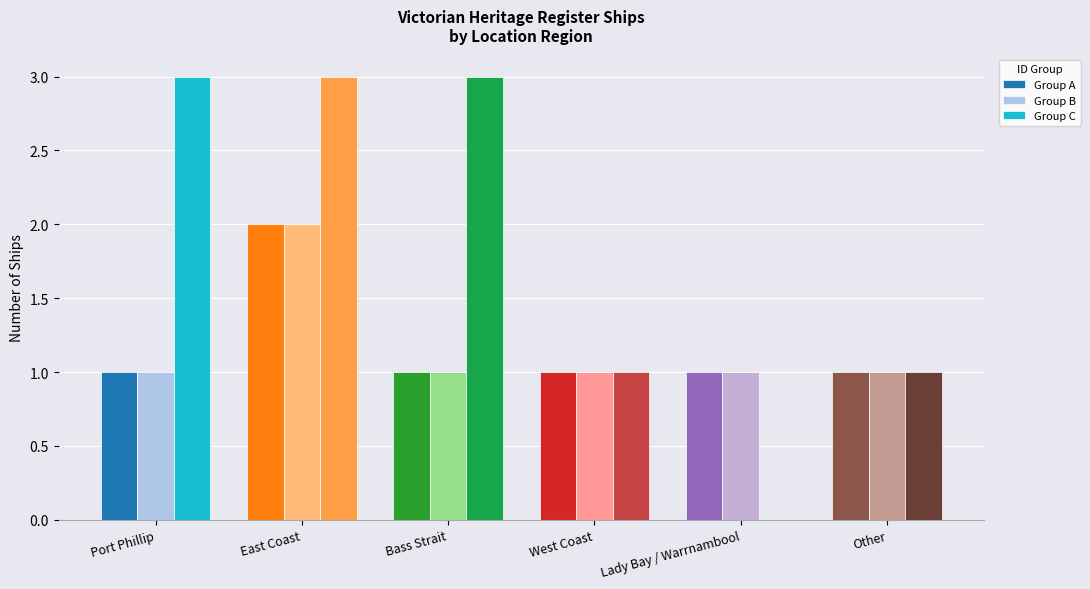

Reading right to left, what are all the values shown in this chart?

Group A: Other=1	Lady Bay / Warrnambool=1	West Coast=1	Bass Strait=1	East Coast=2	Port Phillip=1
Group B: Other=1	Lady Bay / Warrnambool=1	West Coast=1	Bass Strait=1	East Coast=2	Port Phillip=1
Group C: Other=1	Lady Bay / Warrnambool=0	West Coast=1	Bass Strait=3	East Coast=3	Port Phillip=3